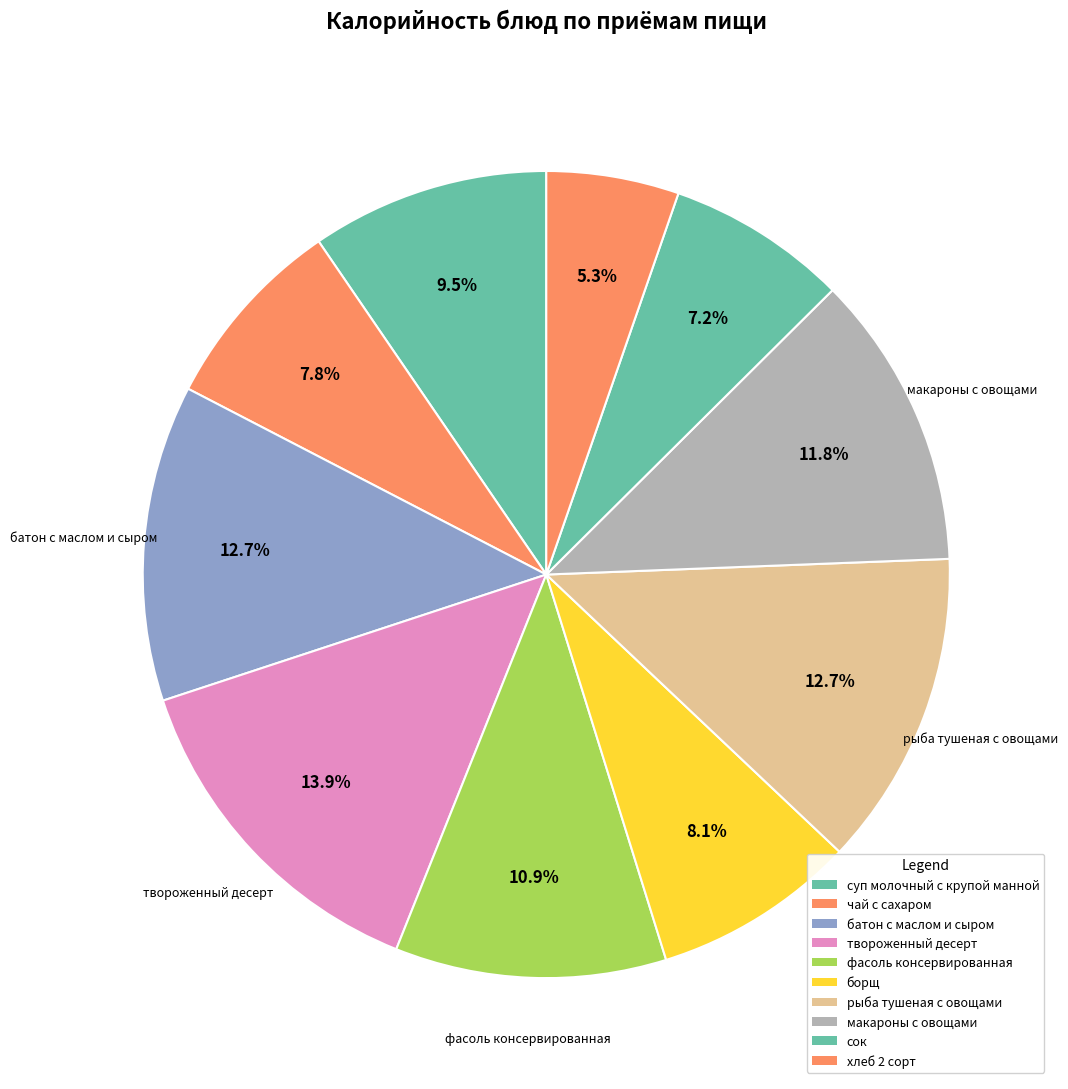

Is it true that рыба тушеная с овощами is 6% of the pie?

False